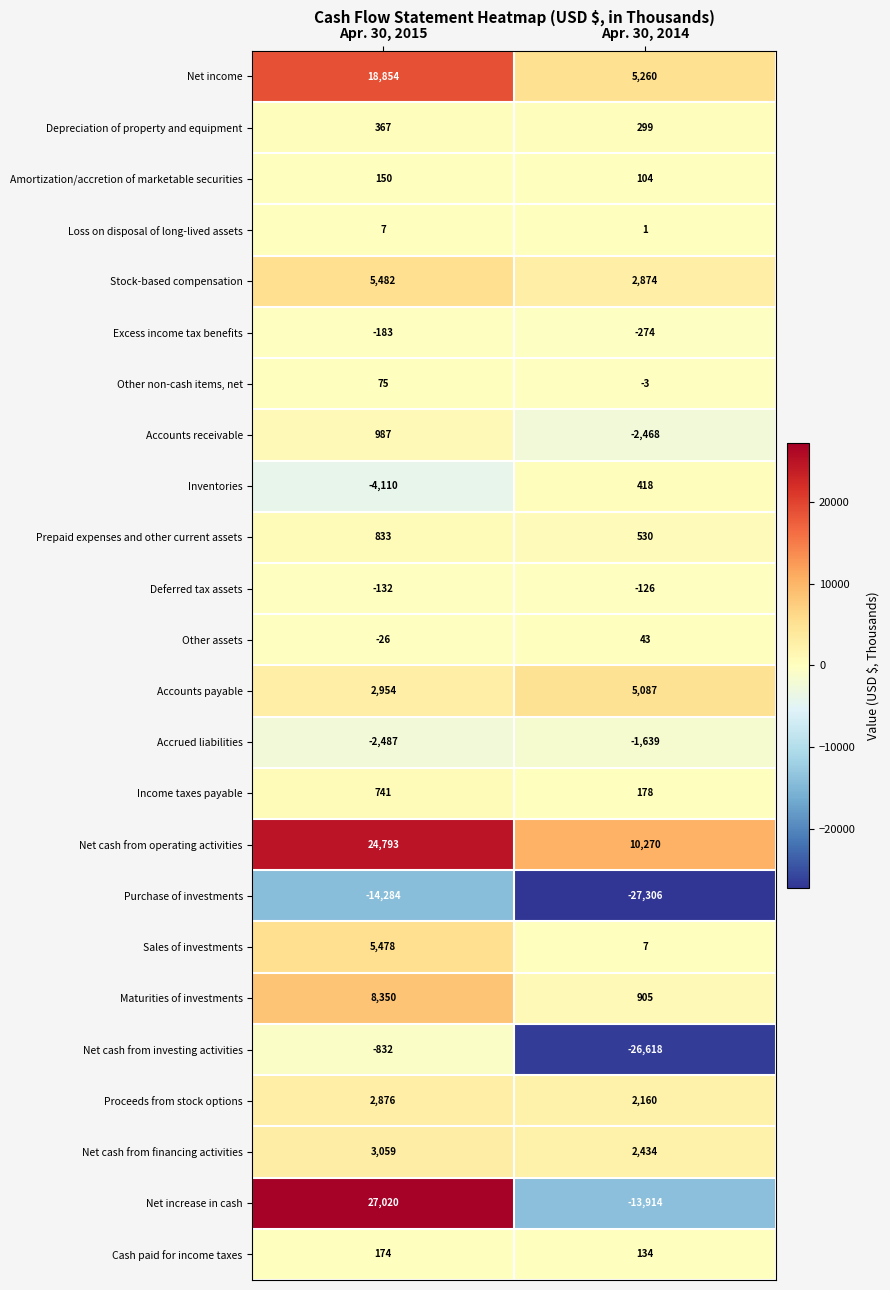

What is the smallest value displayed?

-27306